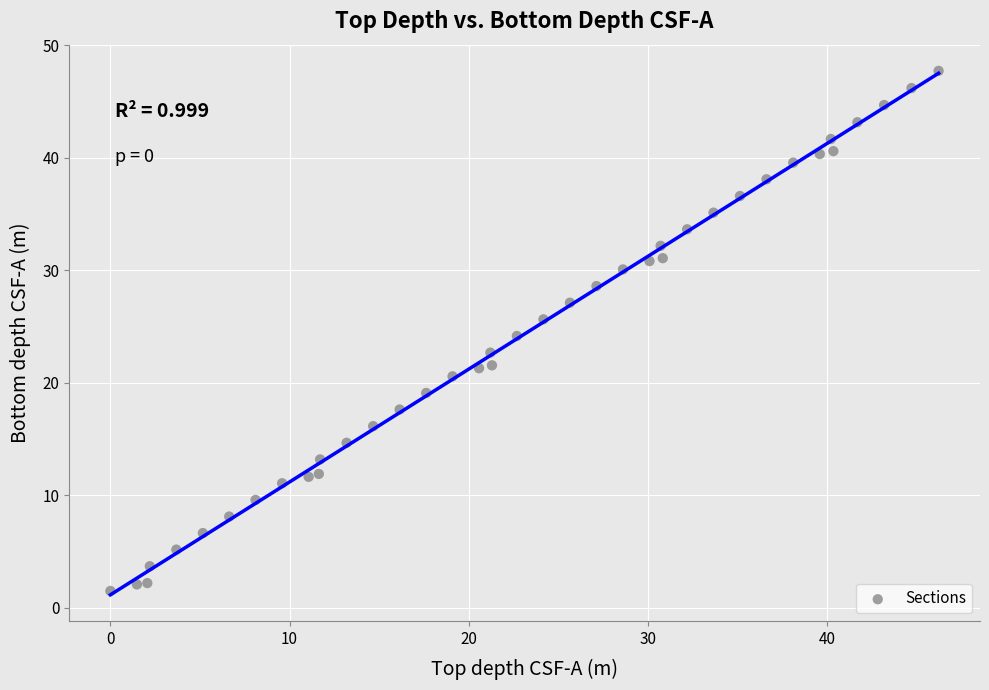

What is the range of Y values (max minus min)?

46.3